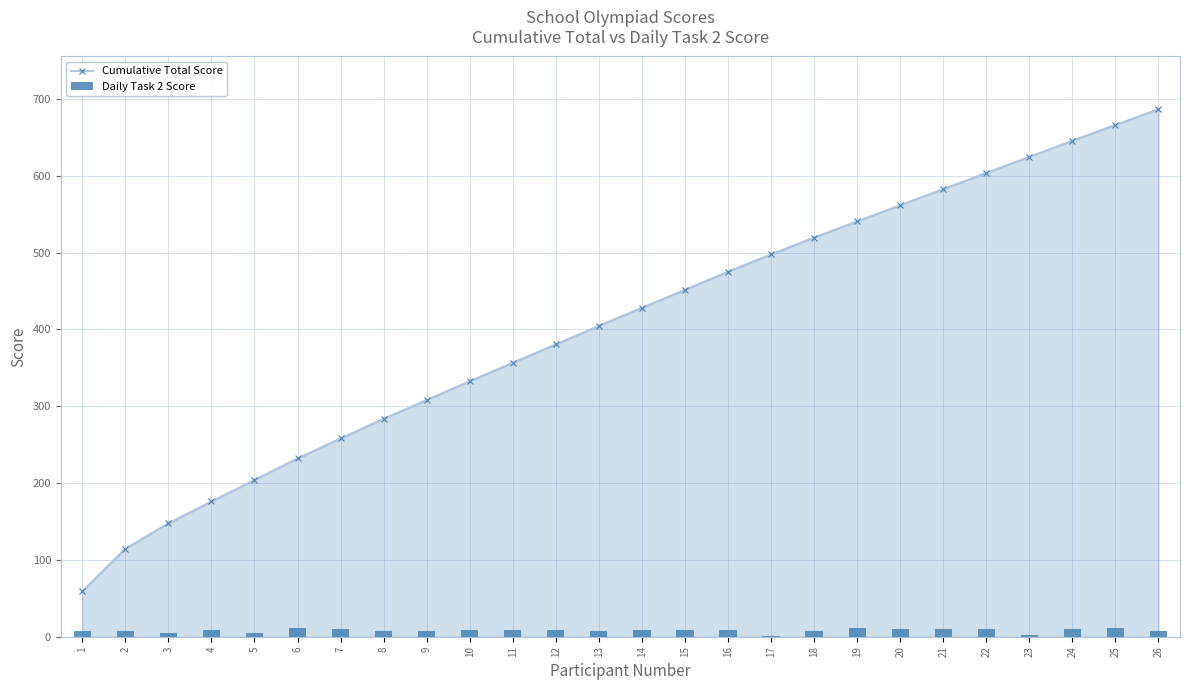

List the series in order of their overall mean, lowest first.

Daily Task 2 Score, Cumulative Total Score